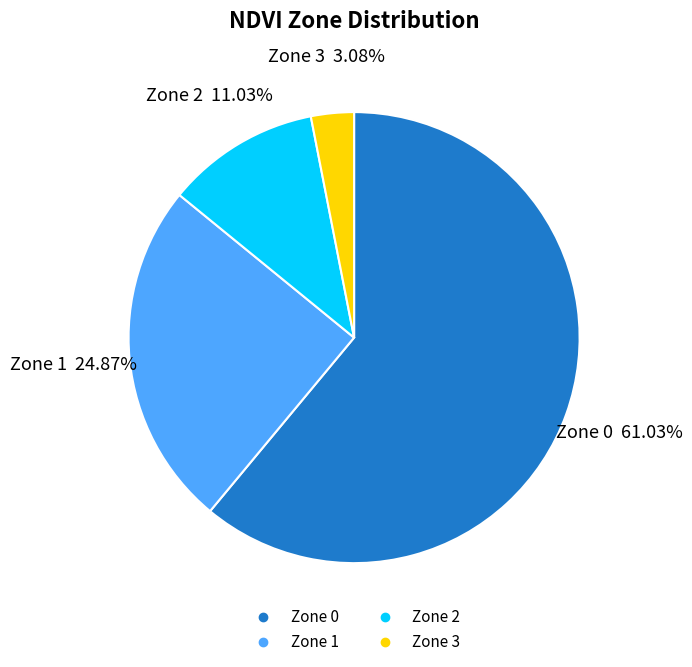

Does Zone 3 represent more than half of the total?

No